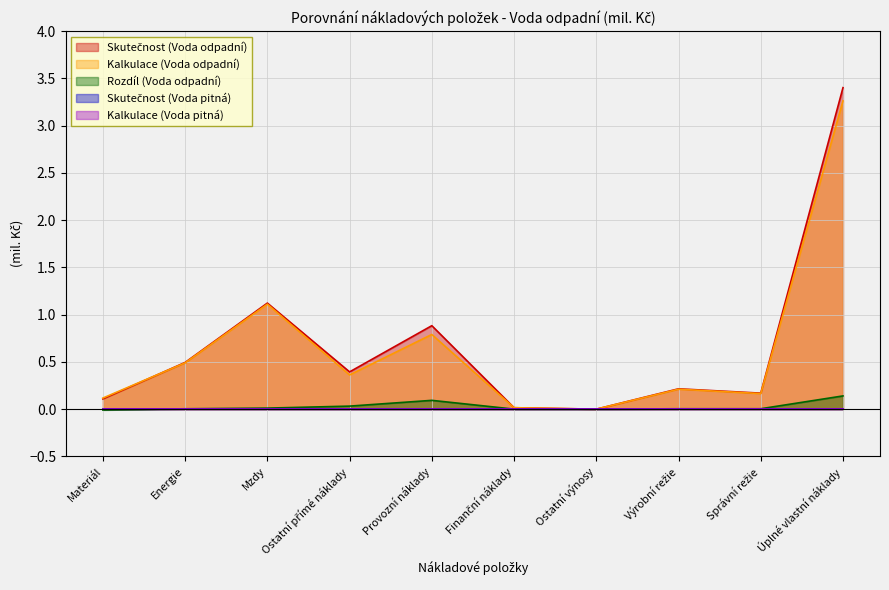

Which series has the largest total across all categories?

Skutečnost (Voda odpadní)